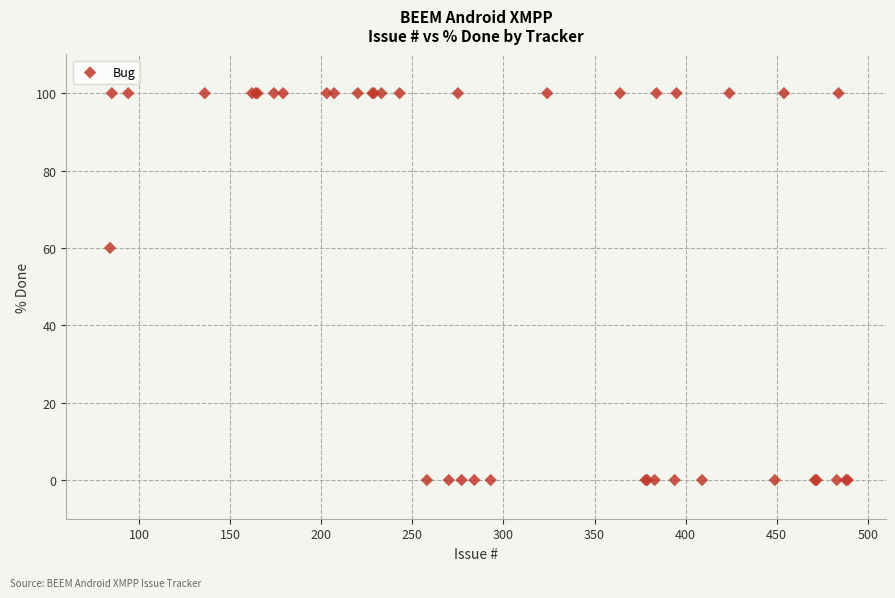

What Y value in the scatter plot is closest to 50?

60